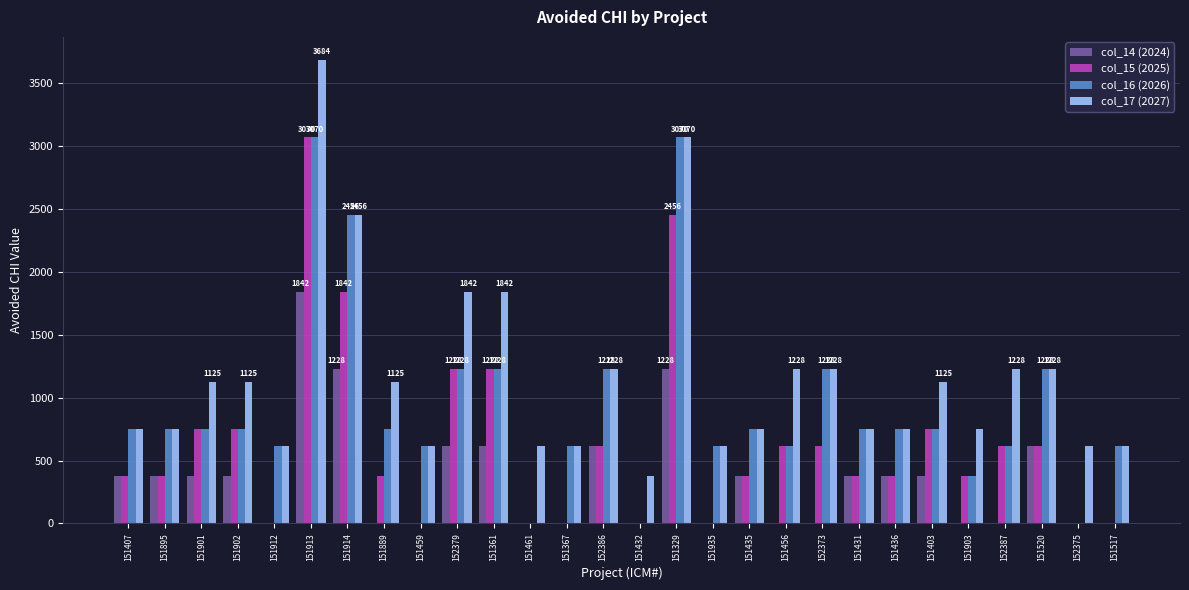

Reading right to left, transcribe all the data shown in this chart.

col_14 (2024): 151517=0	152375=0	151520=614	152387=0	151903=0	151403=375	151436=375	151431=375	152373=0	151456=0	151435=375	151935=0	151329=1228	151432=0	152386=614	151367=0	151461=0	151361=614	152379=614	151459=0	151889=0	151914=1228	151913=1842	151912=0	151902=375	151901=375	151895=375	151407=375
col_15 (2025): 151517=0	152375=0	151520=614	152387=614	151903=375	151403=750	151436=375	151431=375	152373=614	151456=614	151435=375	151935=0	151329=2456	151432=0	152386=614	151367=0	151461=0	151361=1228	152379=1228	151459=0	151889=375	151914=1842	151913=3070	151912=0	151902=750	151901=750	151895=375	151407=375
col_16 (2026): 151517=614	152375=0	151520=1228	152387=614	151903=375	151403=750	151436=750	151431=750	152373=1228	151456=614	151435=750	151935=614	151329=3070	151432=0	152386=1228	151367=614	151461=0	151361=1228	152379=1228	151459=614	151889=750	151914=2456	151913=3070	151912=614	151902=750	151901=750	151895=750	151407=750
col_17 (2027): 151517=614	152375=614	151520=1228	152387=1228	151903=750	151403=1125	151436=750	151431=750	152373=1228	151456=1228	151435=750	151935=614	151329=3070	151432=375	152386=1228	151367=614	151461=614	151361=1842	152379=1842	151459=614	151889=1125	151914=2456	151913=3684	151912=614	151902=1125	151901=1125	151895=750	151407=750